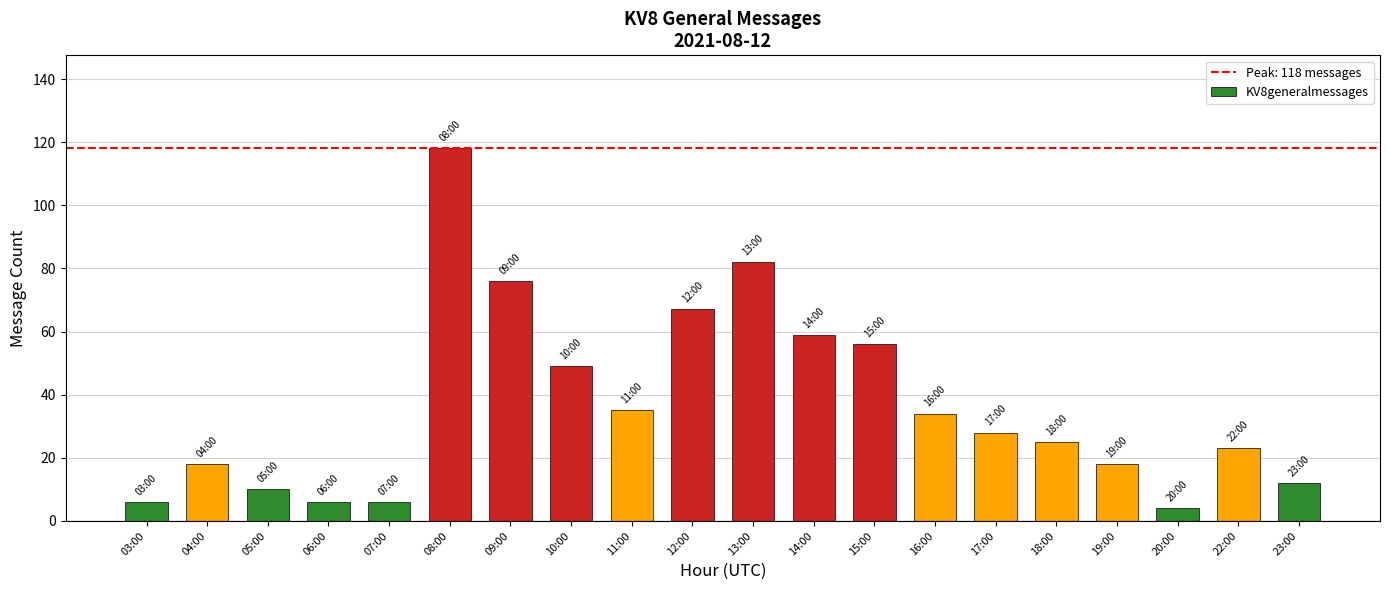

What is the change in value from 15:00 to 19:00?

-38